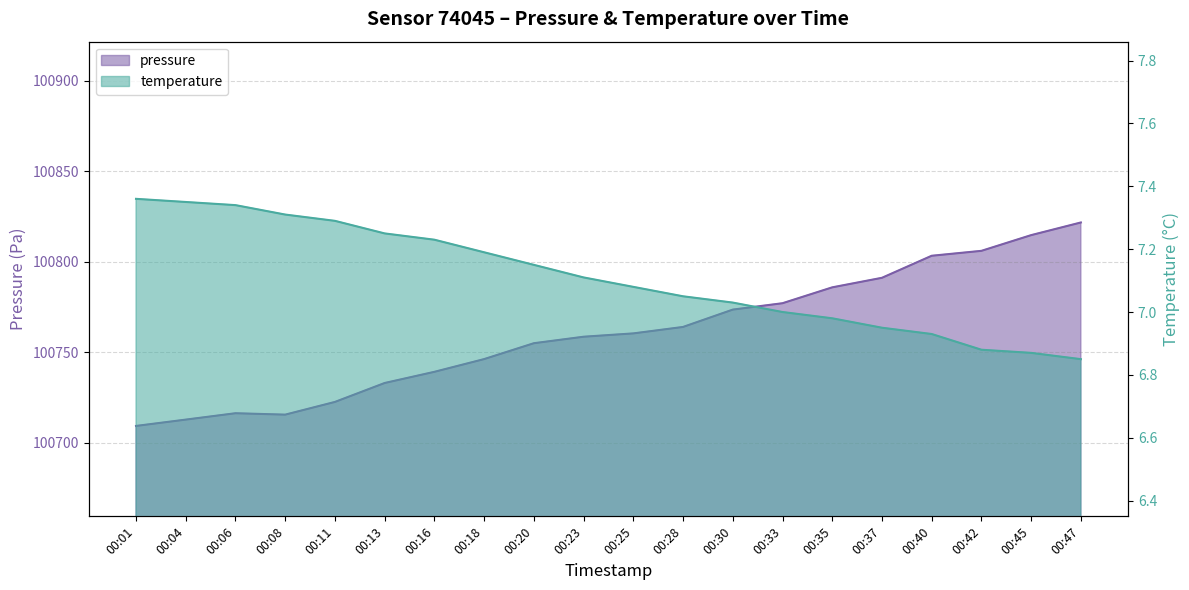

Reading left to right, extract all data points from this chart.

pressure: 100709.2	100712.7	100716.2	100715.4	100722.4	100732.9	100739.1	100746.1	100754.9	100758.5	100760.3	100763.9	100773.5	100777.0	100785.8	100791.1	100803.3	100806.0	100814.7	100821.7
temperature: 7.4	7.3	7.3	7.3	7.3	7.2	7.2	7.2	7.2	7.1	7.1	7.0	7.0	7.0	7.0	7.0	6.9	6.9	6.9	6.8